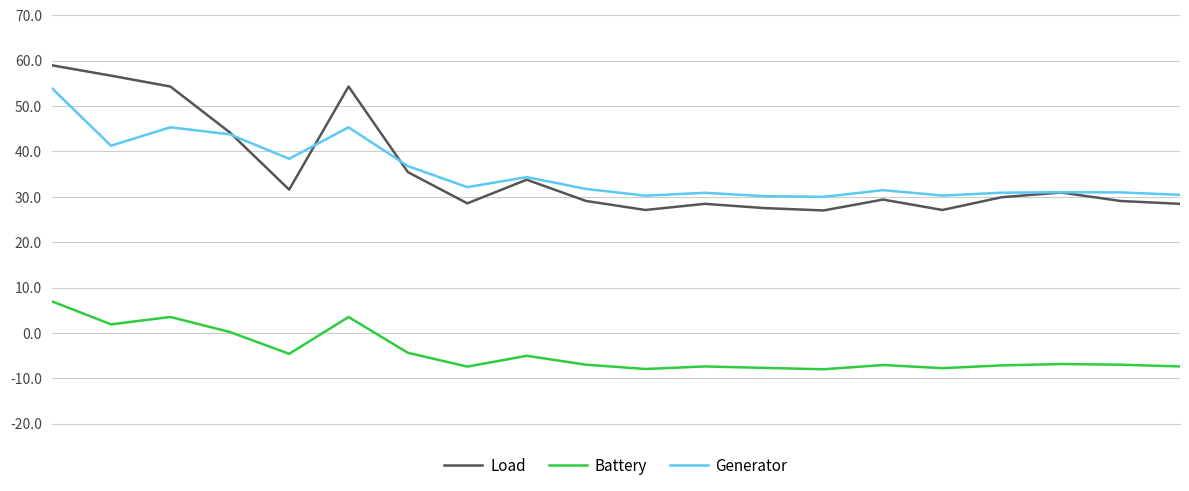

Which series has the widest spread of values?

Load